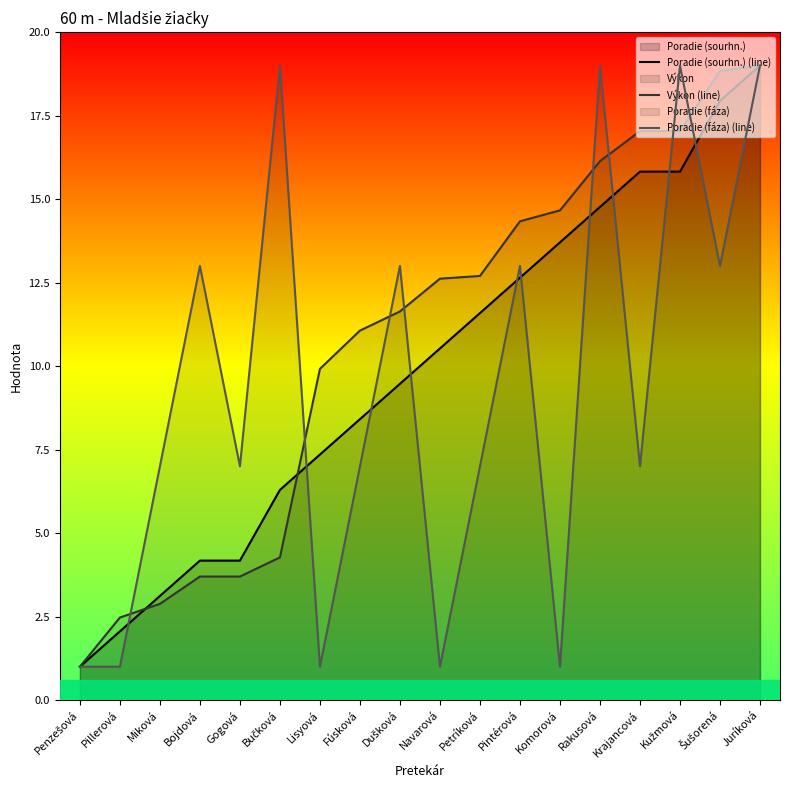

What is the sum of all Výkon (line) values?

193.0